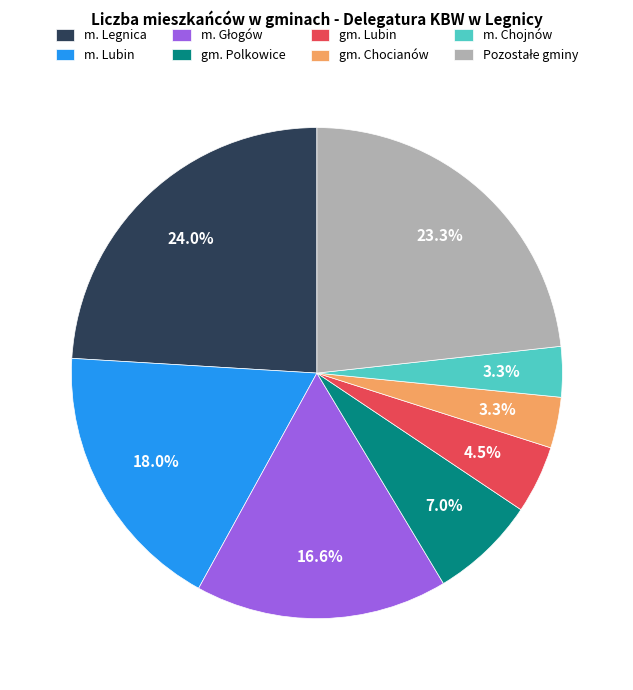

Which category has the biggest portion of the pie?

m. Legnica